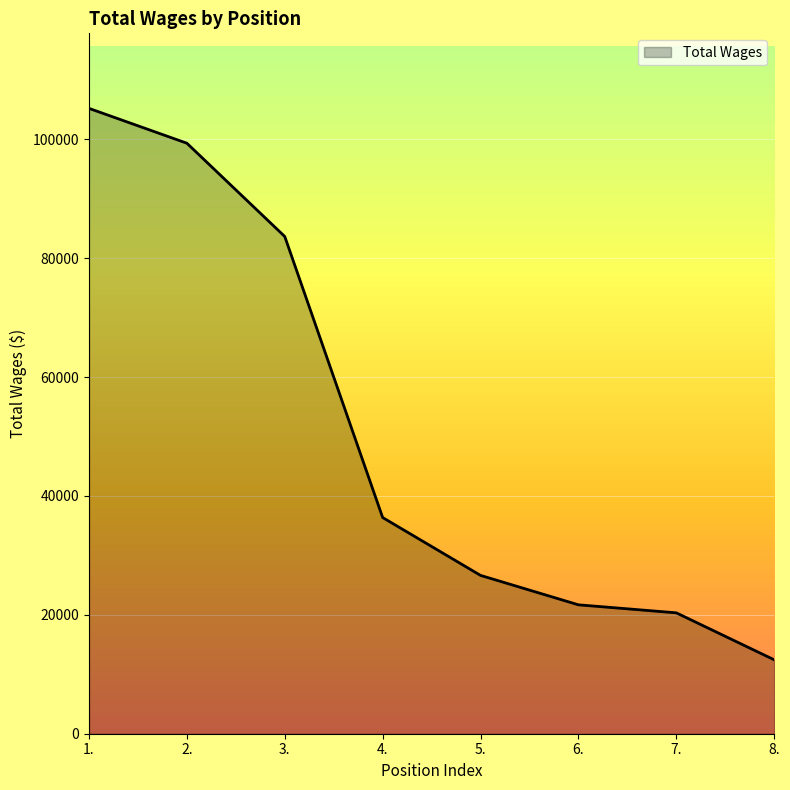

List the labels in order of value, smallest first.

8., 7., 6., 5., 4., 3., 2., 1.